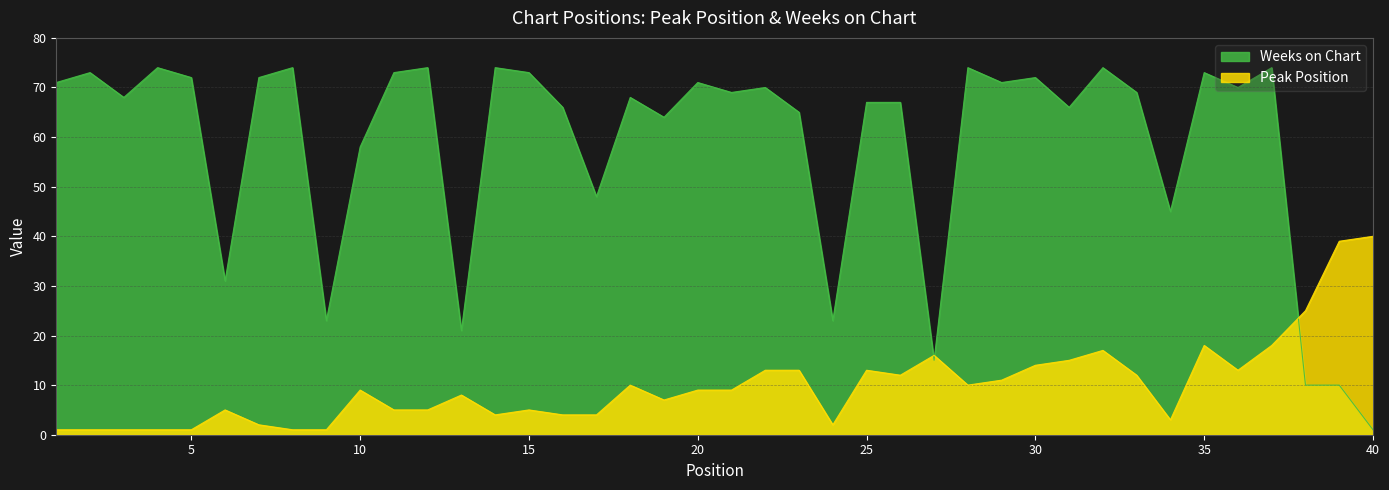

Where is Weeks on Chart nearest to the value 37?

6